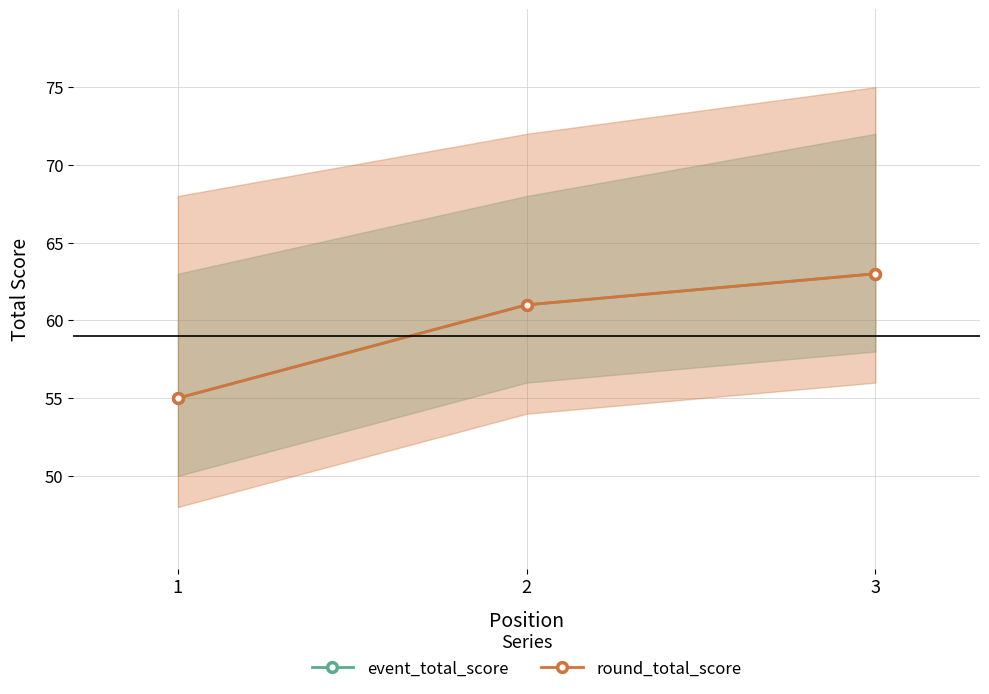

How many lines are shown in the chart?

2